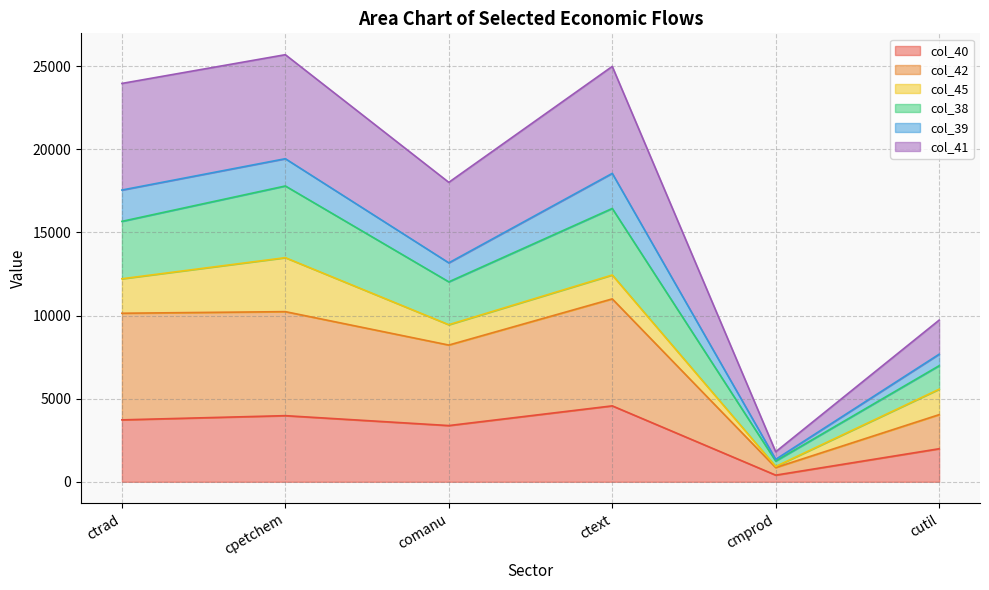

How many data points does each series have?

6